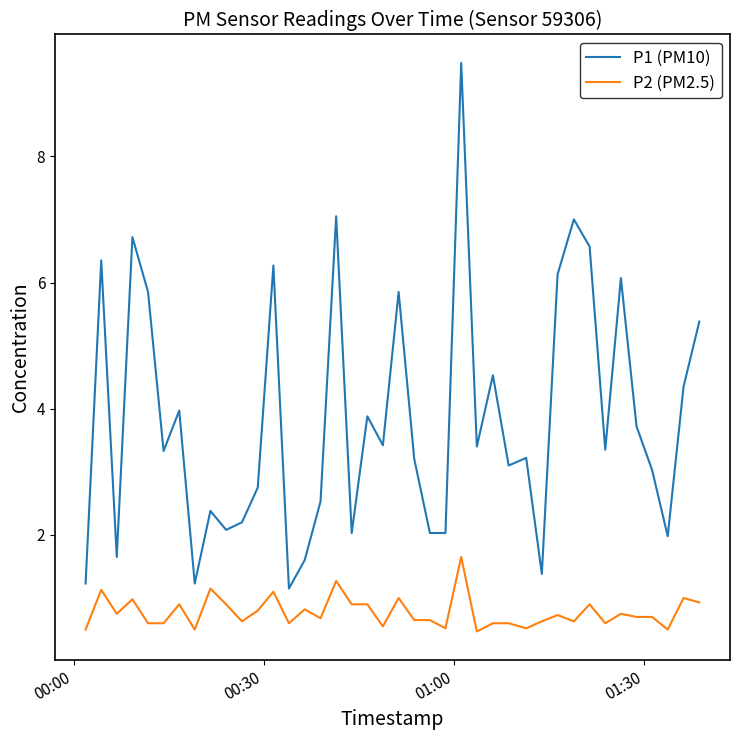

True or false: P2 (PM2.5) and P1 (PM10) intersect in this chart.

False